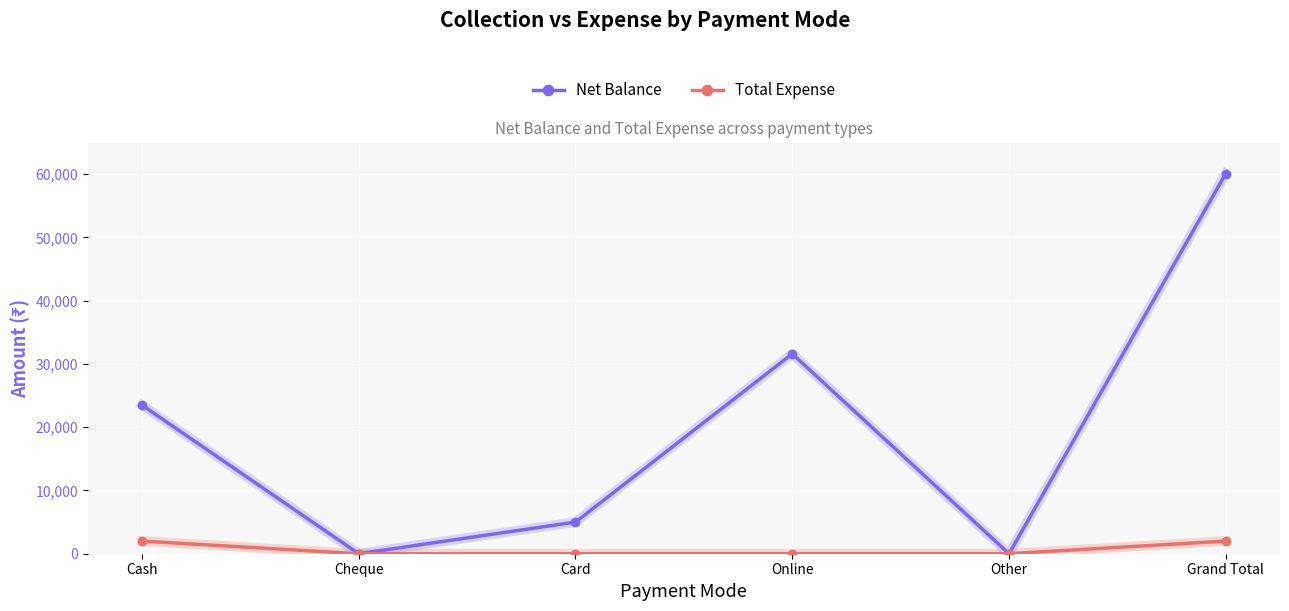

Is it true that Net Balance equals 0 at Other?

True